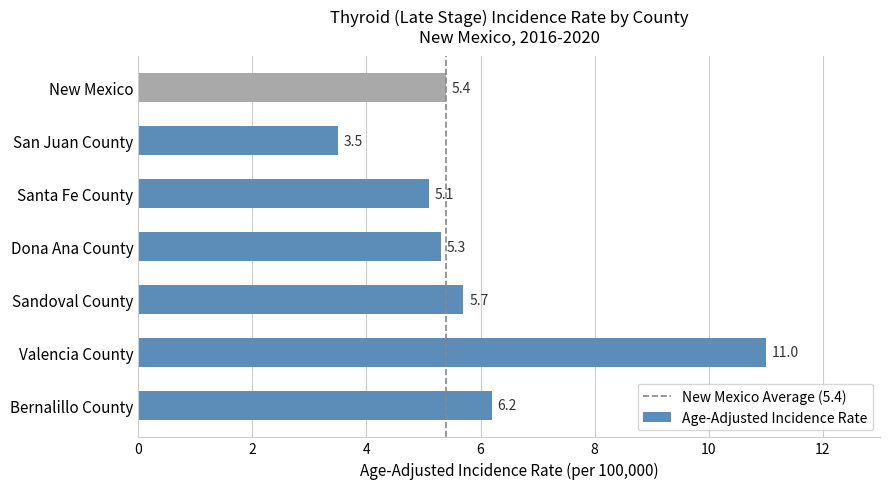

At which label is the value closest to 7?

Bernalillo County